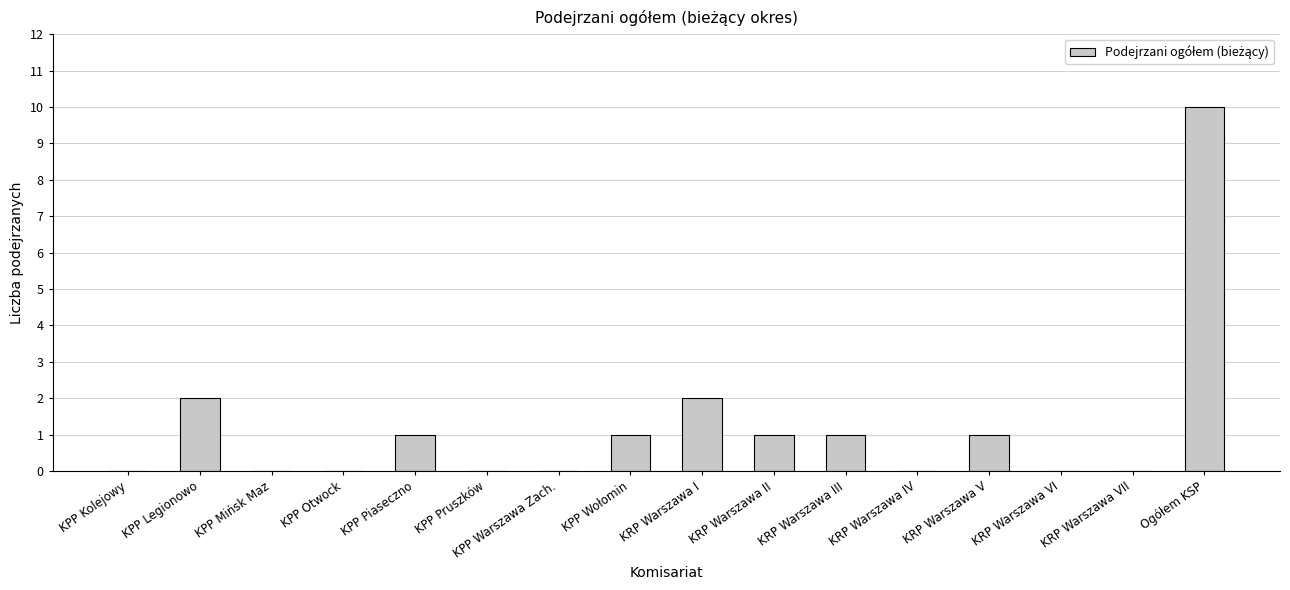

What is the maximum value shown in the chart?

10